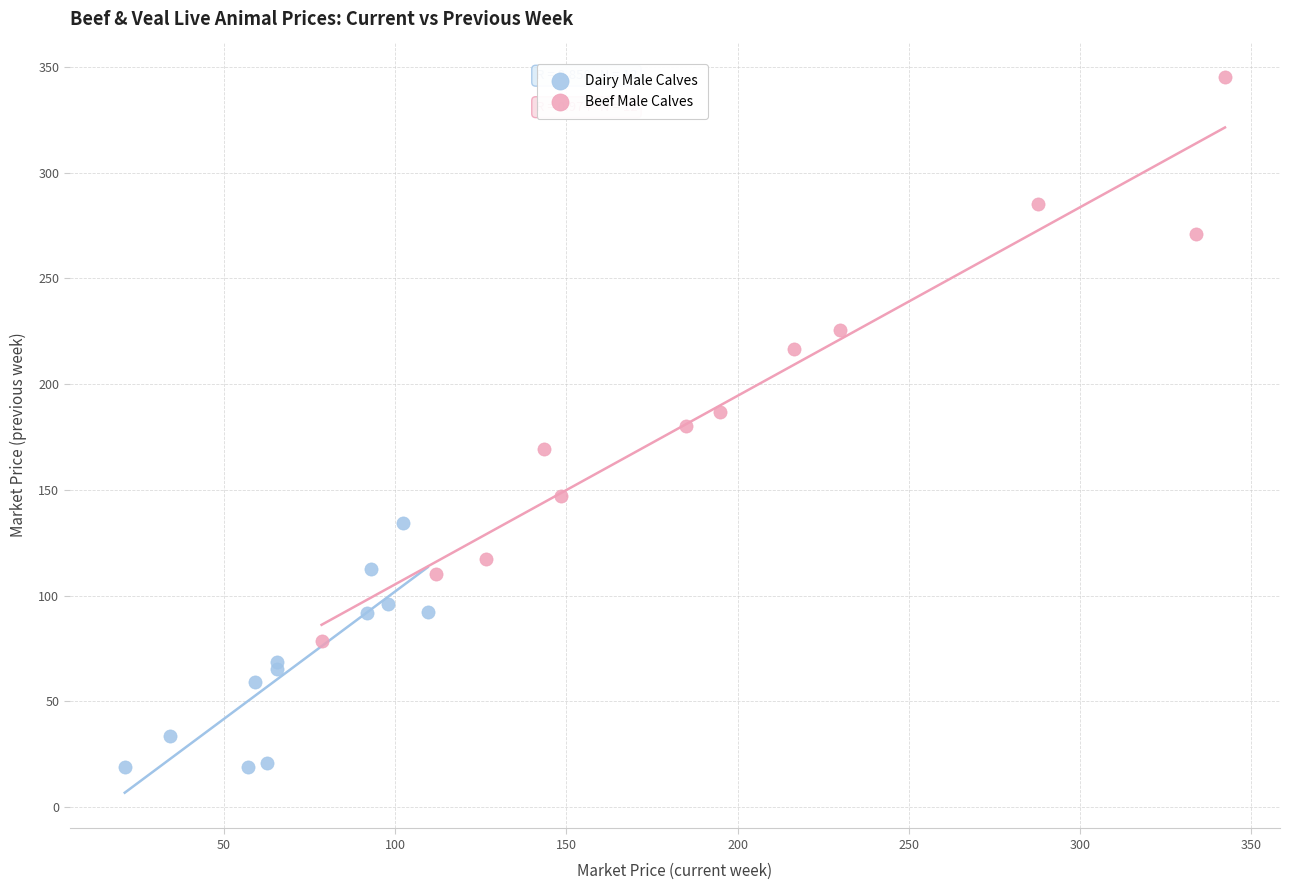

Which series reaches the maximum Y coordinate?

Beef Male Calves